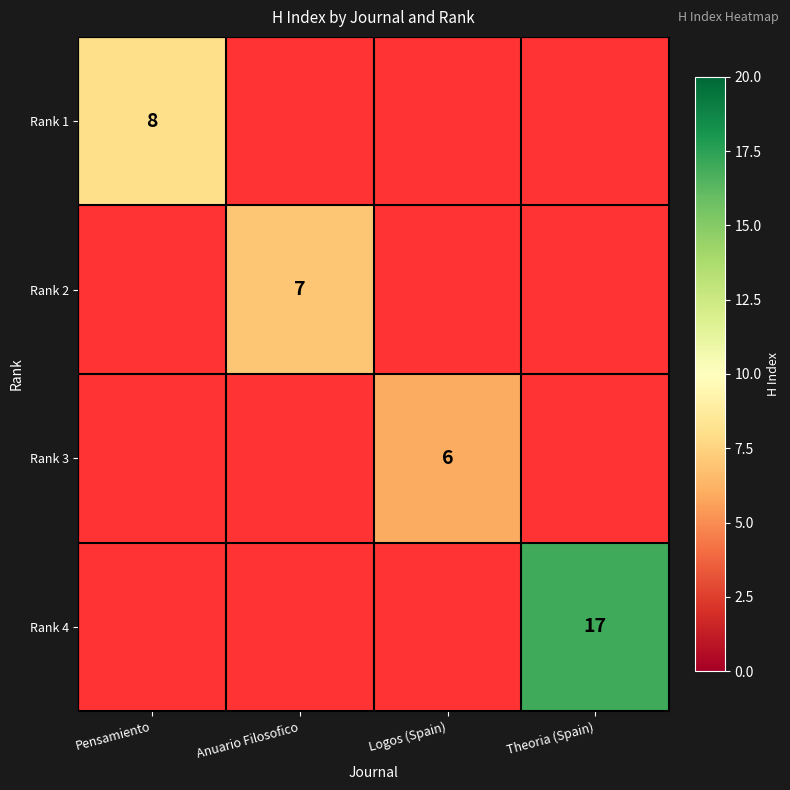

Is the value of Rank 3 at Logos (Spain) greater than the value of Rank 1 at Pensamiento?

No